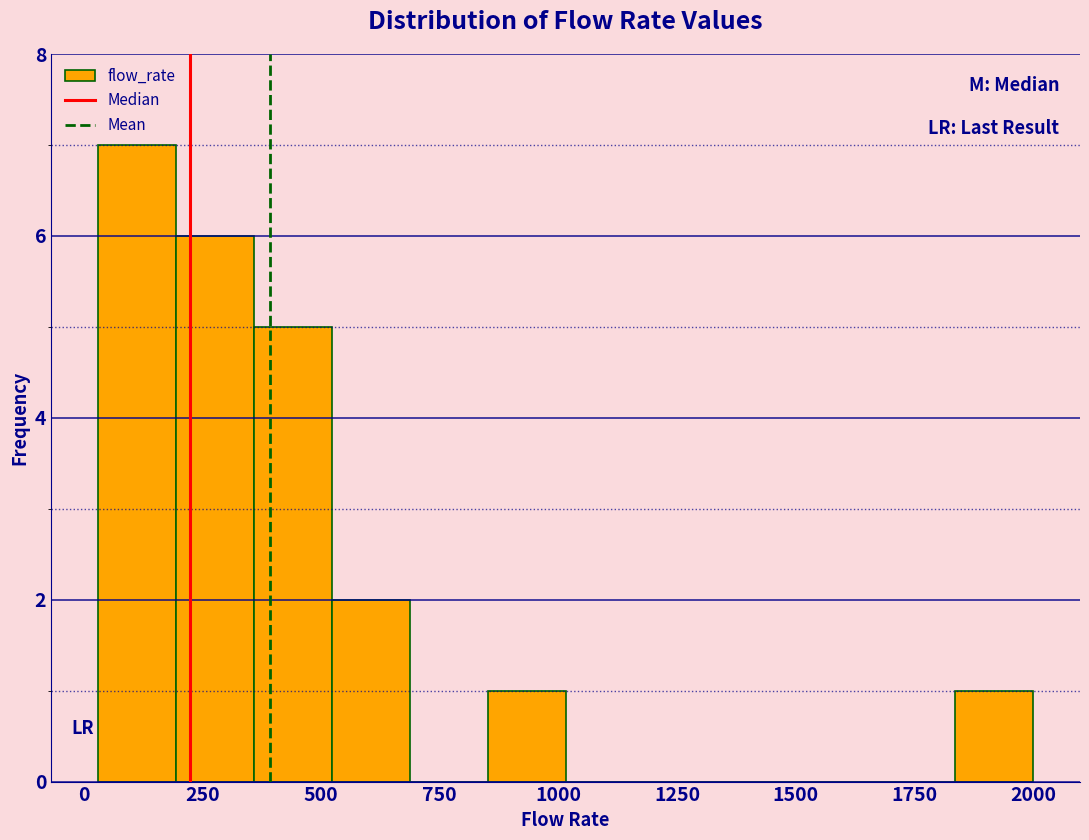

Around what value on the x-axis is the tallest bar? Give the approximate position of its centre, as read against the axis.

100